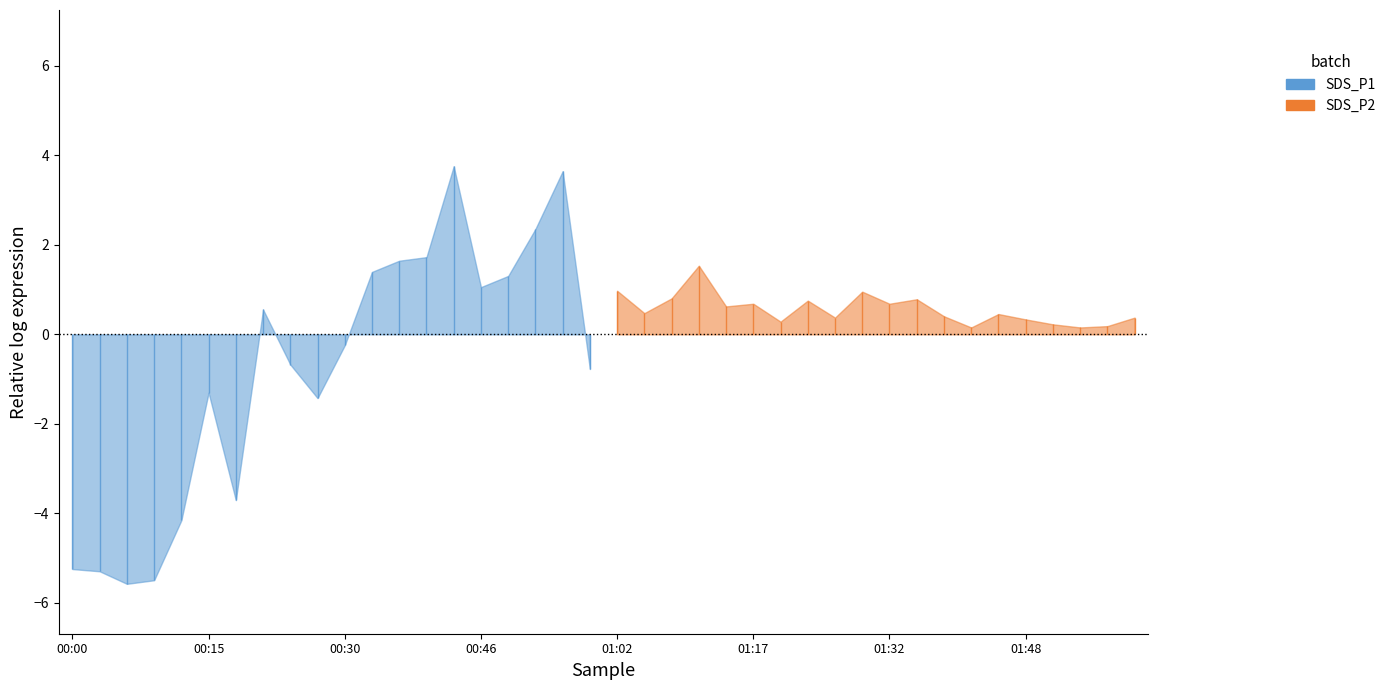

Rank the series by their maximum value, from highest to lowest.

SDS_P1, SDS_P2